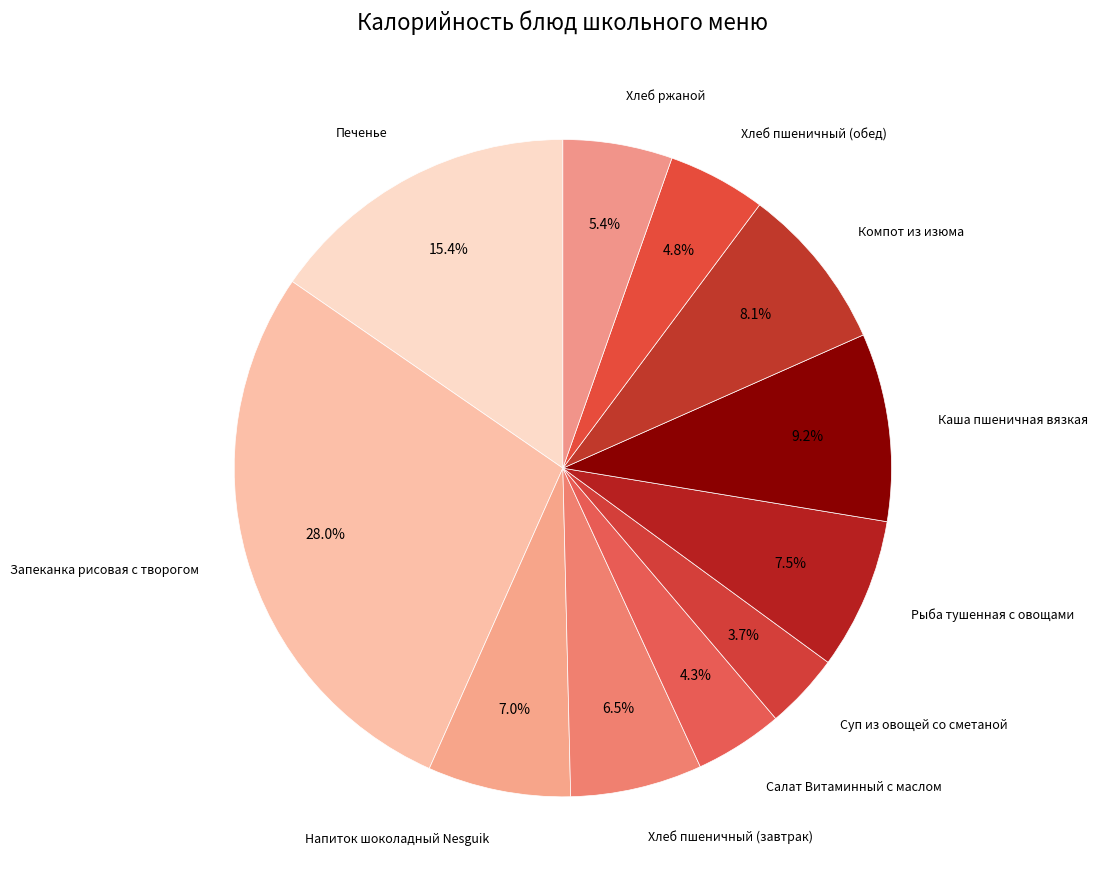

What is the total percentage of Печенье and Каша пшеничная вязкая?

24.6%